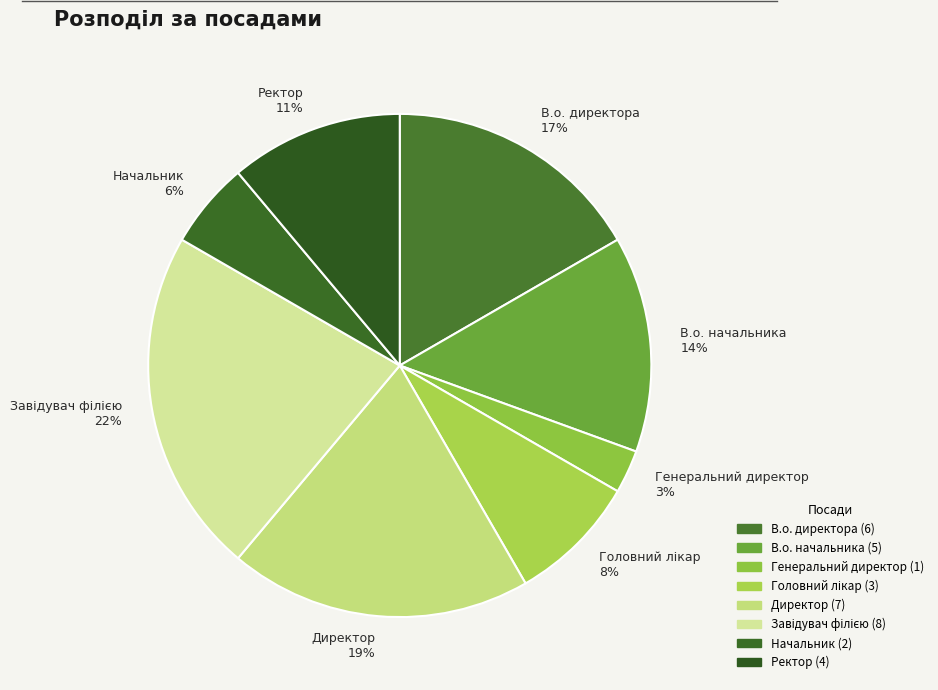

How many slices are in this pie chart?

8